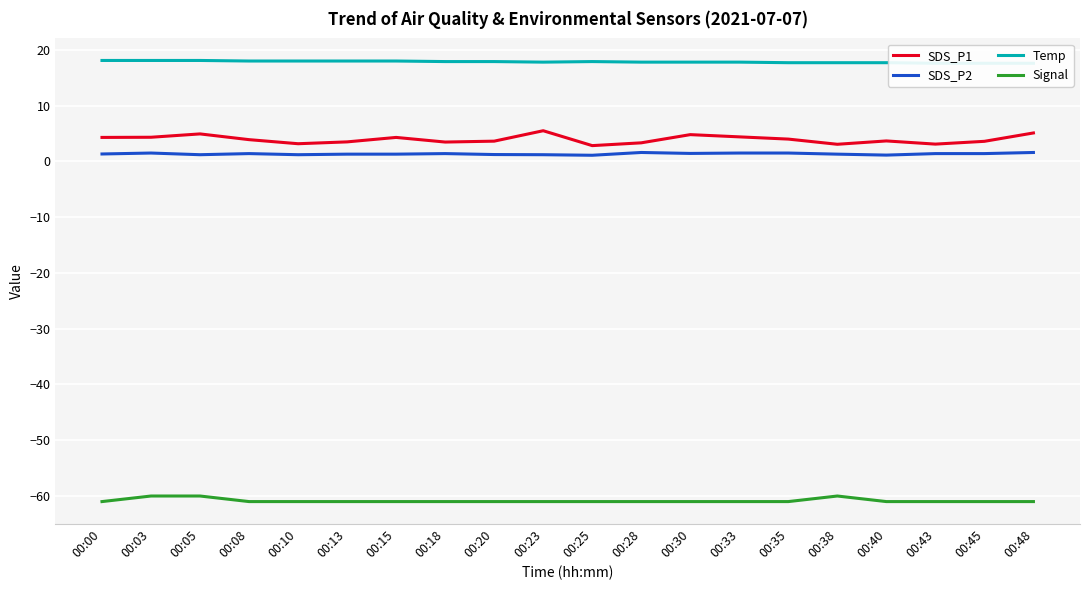

The value of Signal at 00:15 is -87.6. True or false?

False